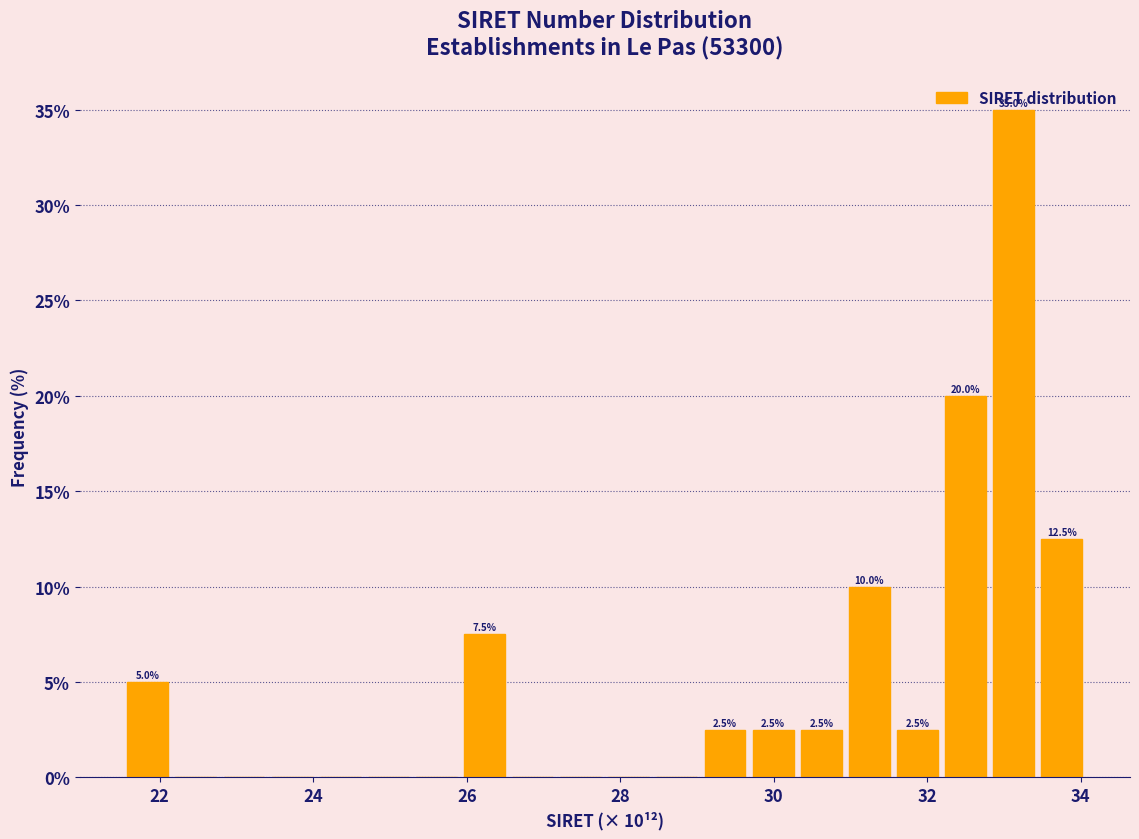

Around what value on the x-axis is the tallest bar? Give the approximate position of its centre, as read against the axis.

33.2